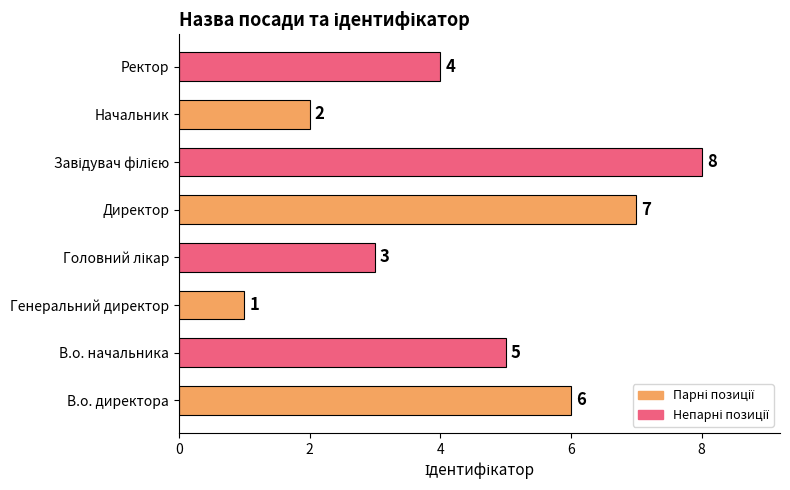

Which has a higher value, В.о. директора or Ректор?

В.о. директора